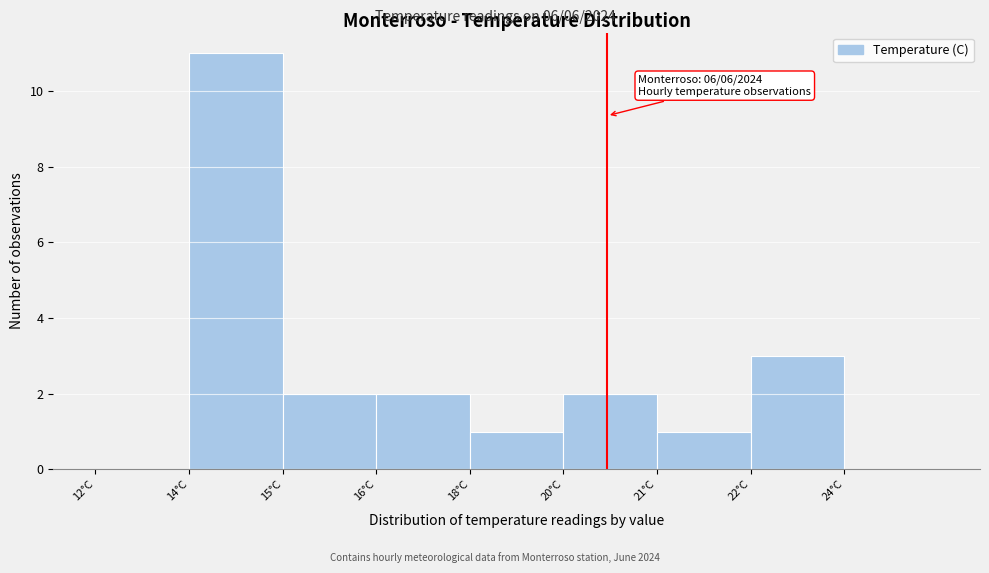

Reading left to right, transcribe all the data shown in this chart.

12°C=0	14°C=11	15°C=2	16°C=2	18°C=1	20°C=2	21°C=1	22°C=3	24°C=0